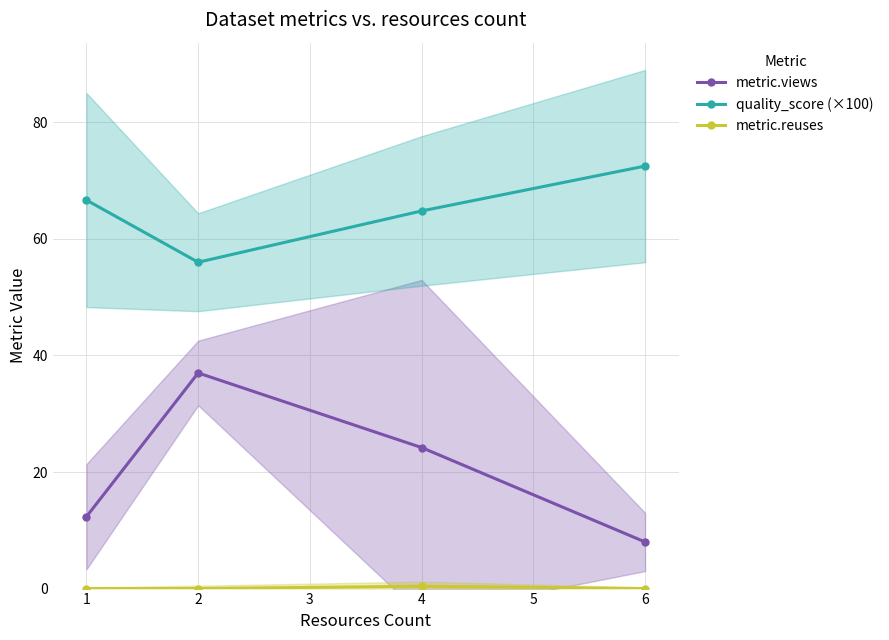

What is the value of the metric.views point at the 2nd from the left?

37.0